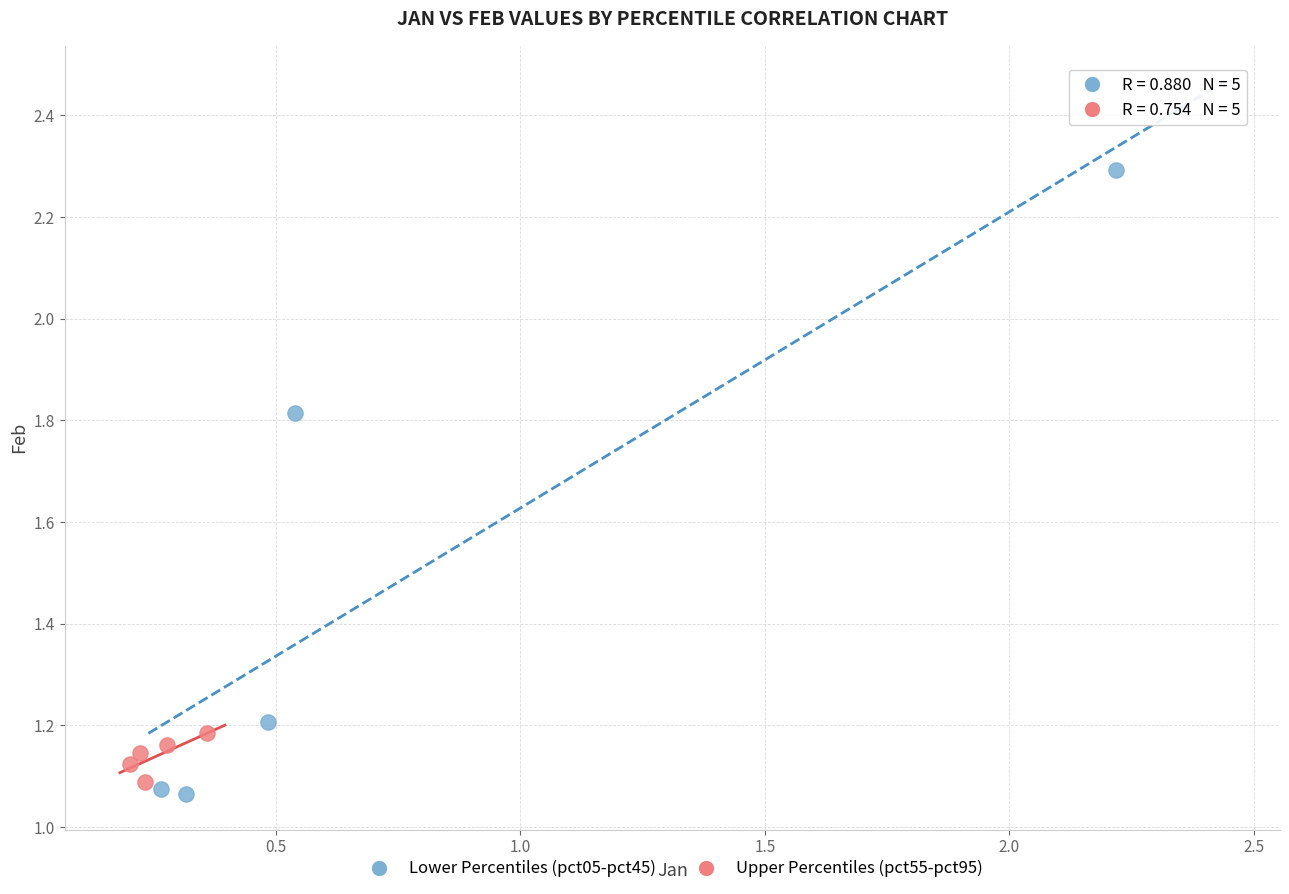

Which series has the widest spread of Y values?

Lower Percentiles (pct05-pct45)